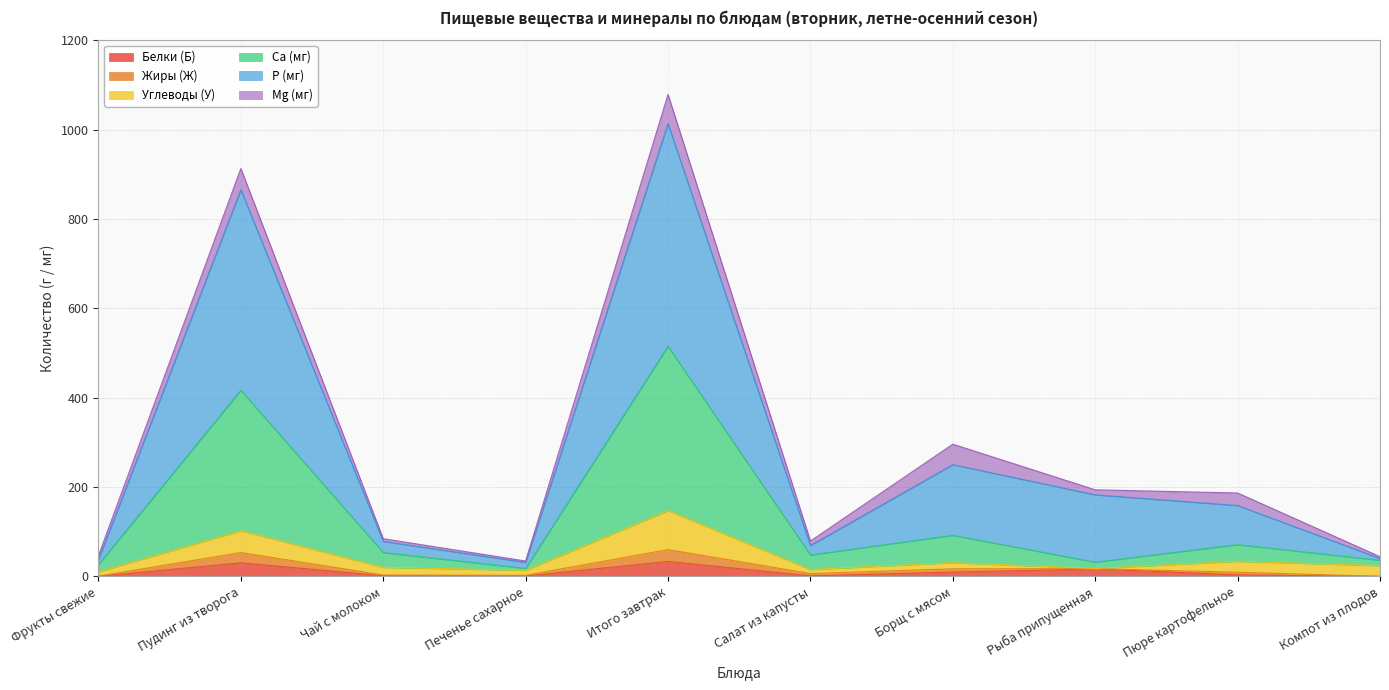

At which category is the sum across all series the highest?

Итого завтрак